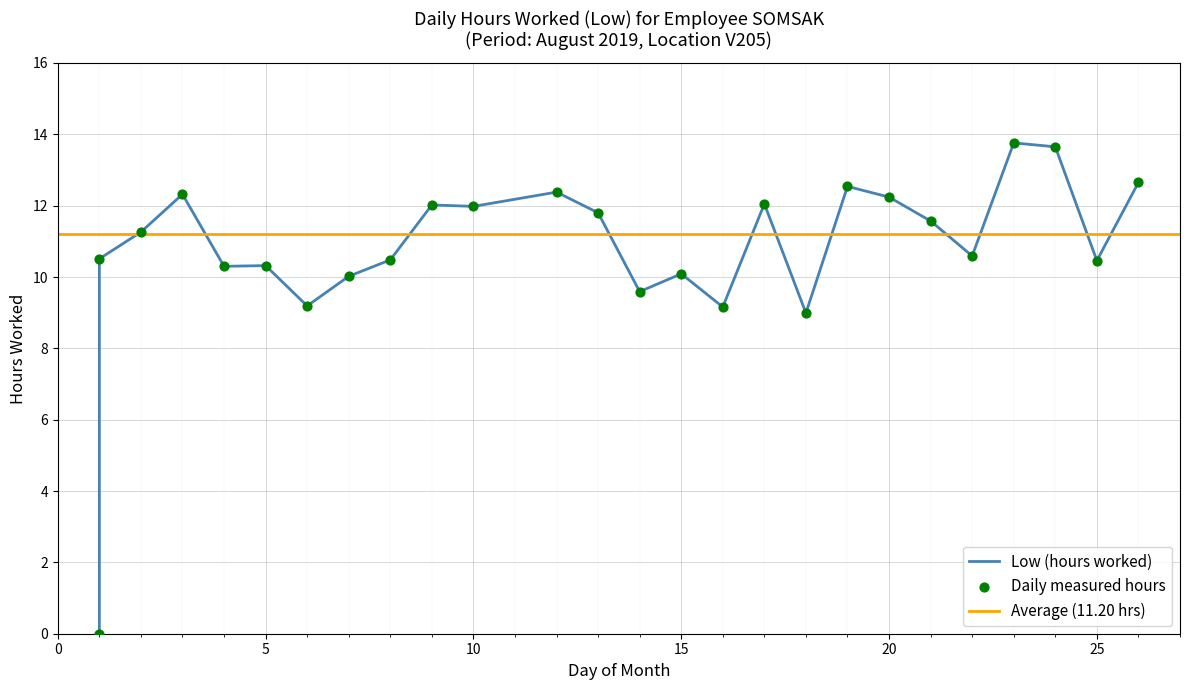

Between 14 and 1, which is larger?

1